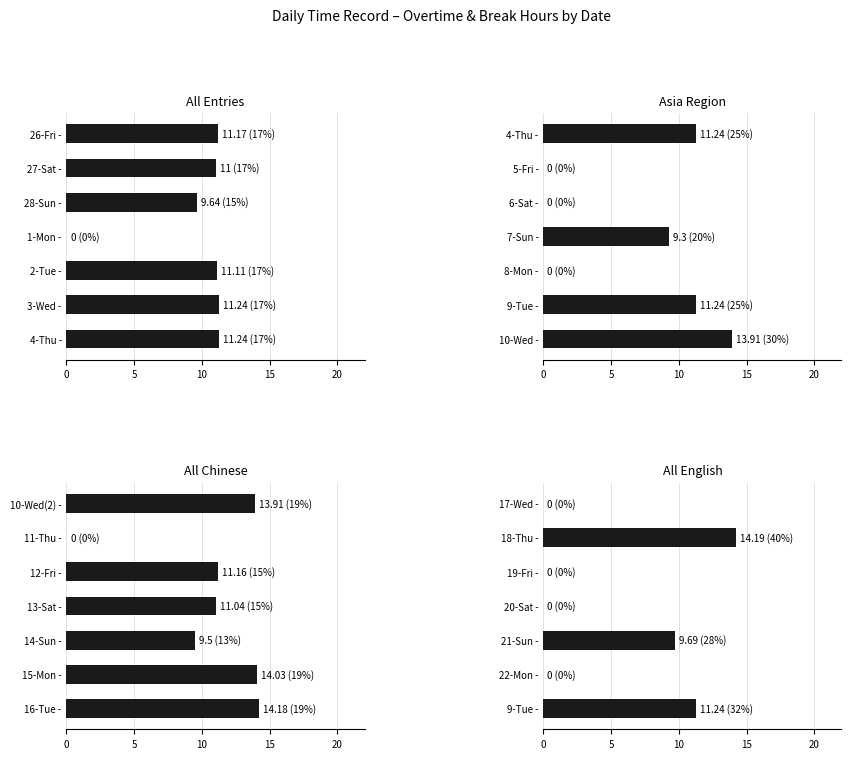

What is the value of the 6th bar from the left?

14.2